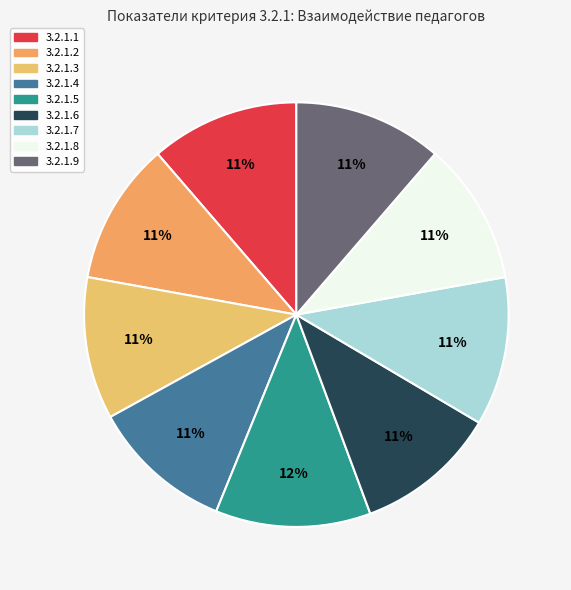

Which slice is the largest?

3.2.1.5